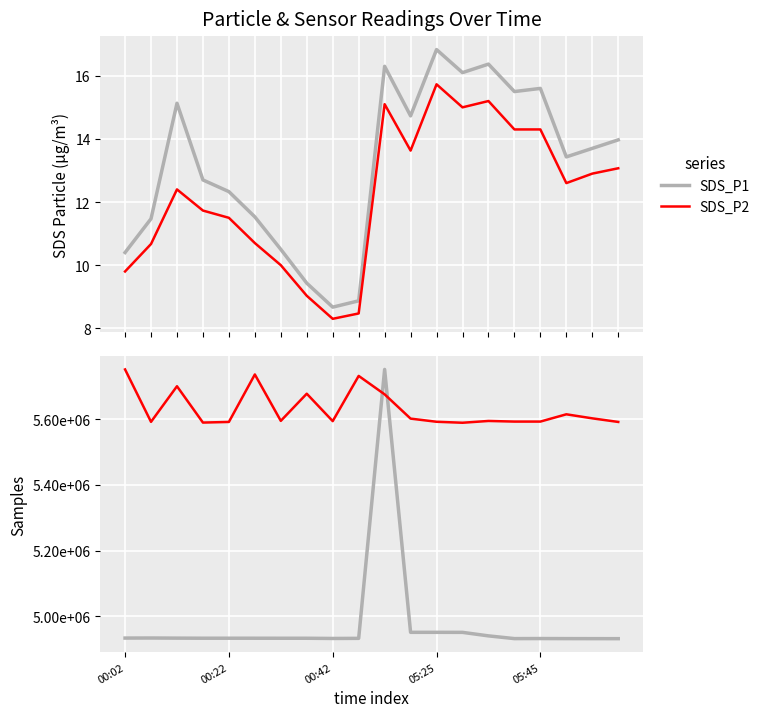

Which series has the widest spread of values?

SDS_P1 (Samples)